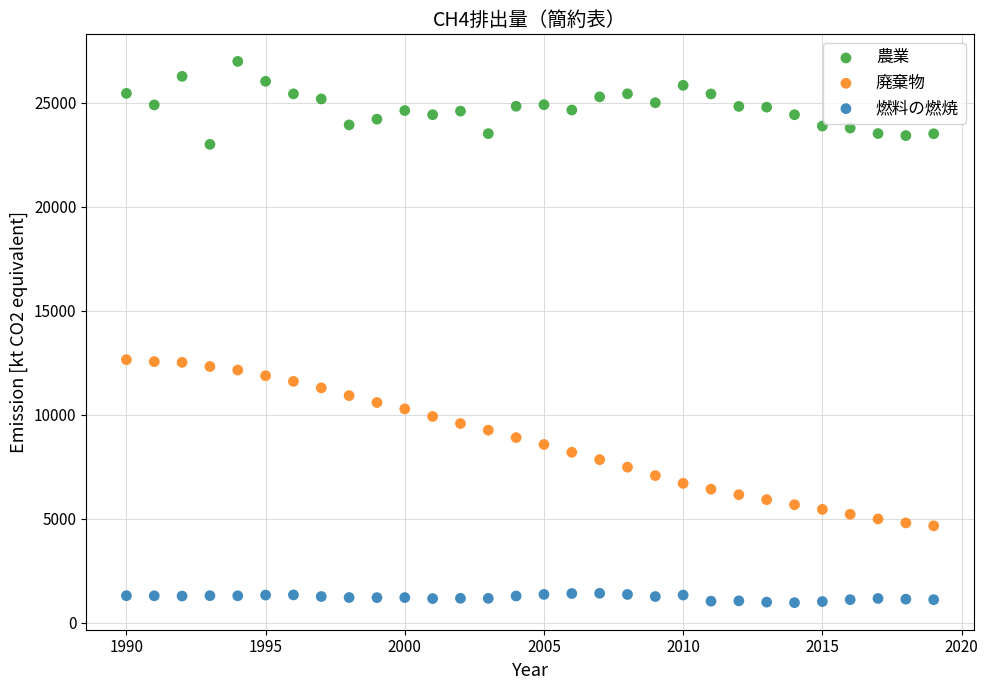

Which series reaches the maximum Y coordinate?

農業